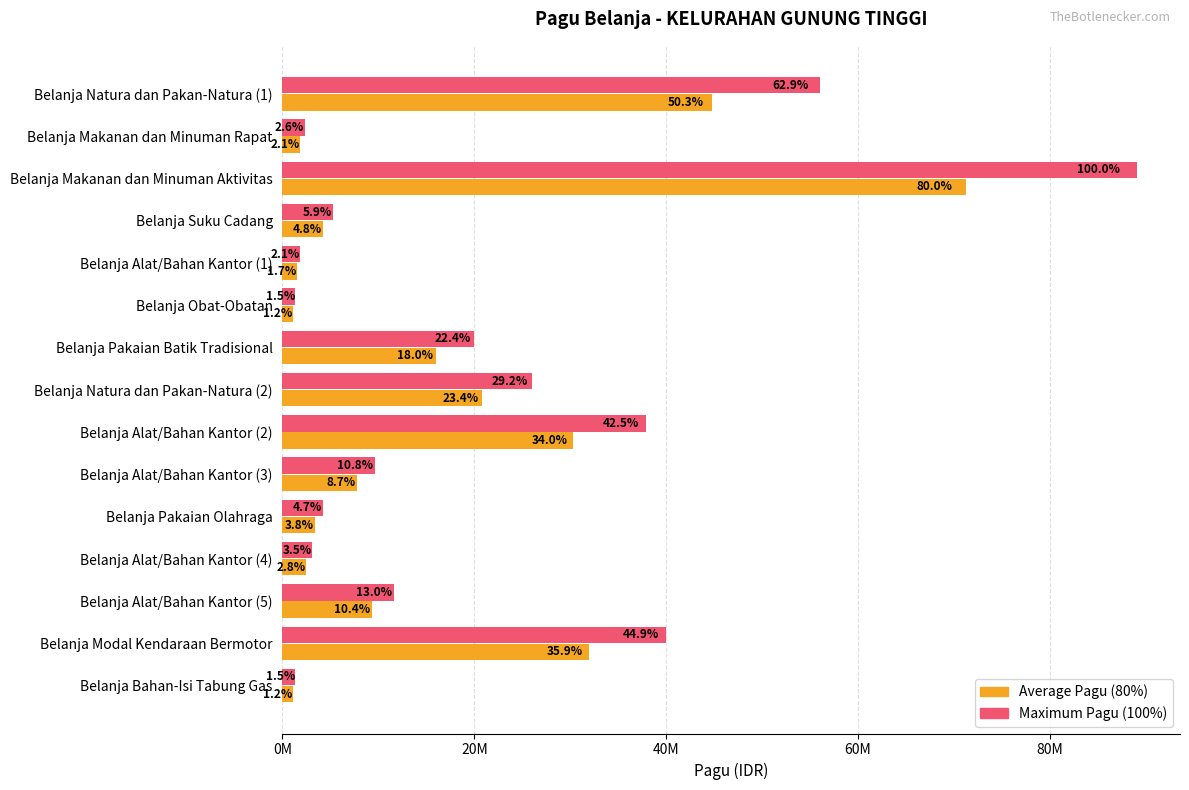

What is the average value of the Maximum Pagu (100%) series?

20650627